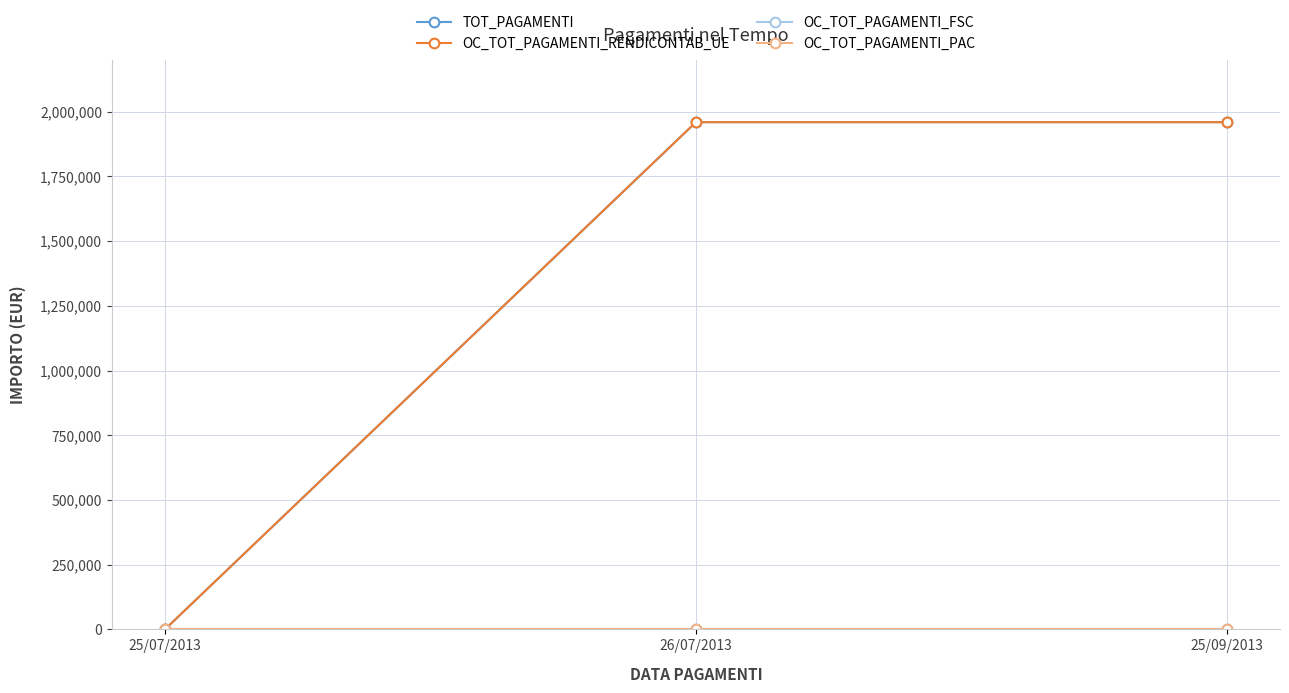

Does the chart display data point markers on the line(s)?

Yes